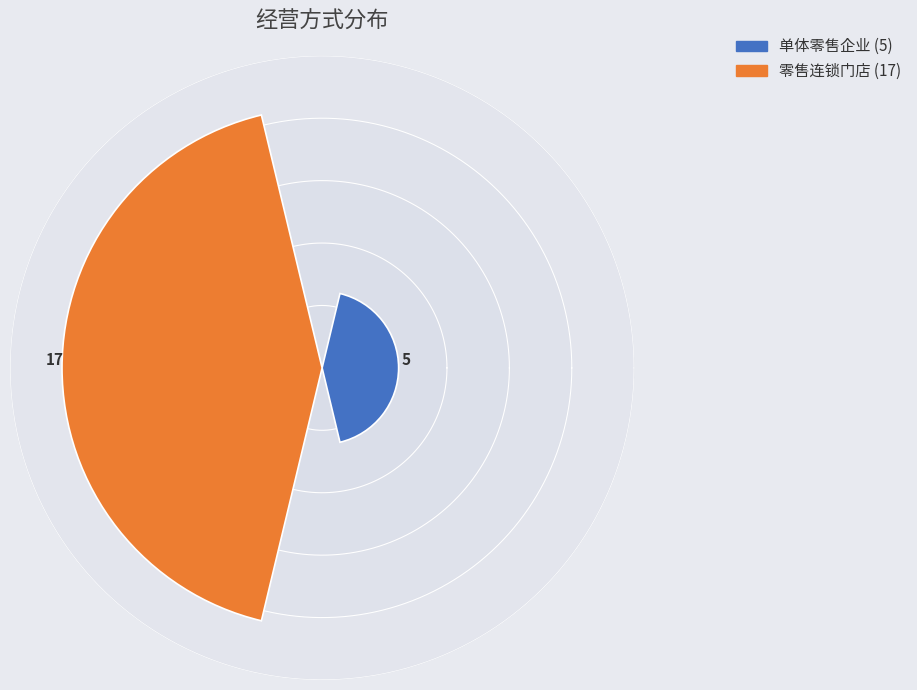

Count the number of data series in this chart.

1